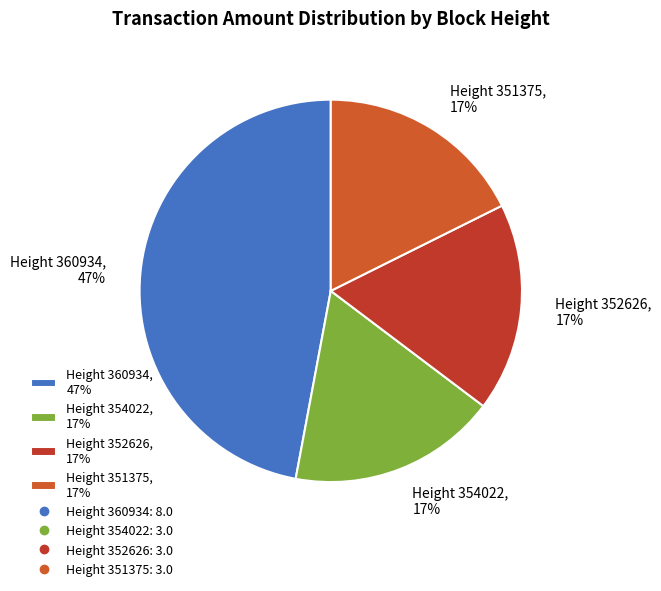

Which slice is the largest?

360934